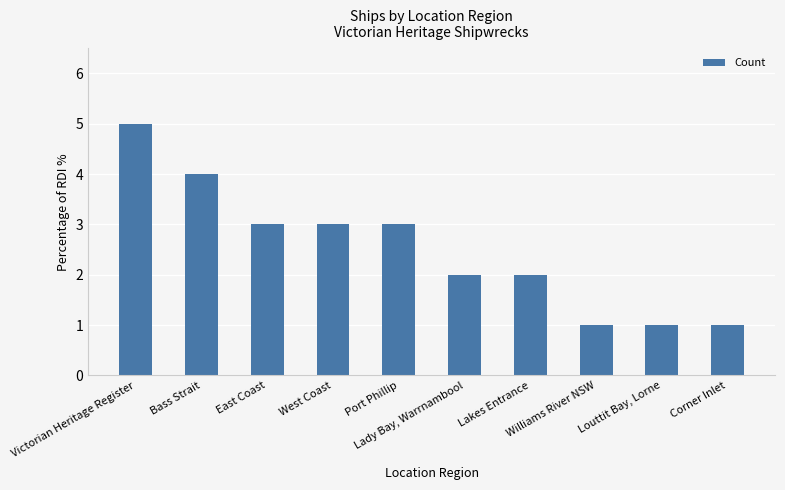

What is the value of the 8th bar from the left?

1